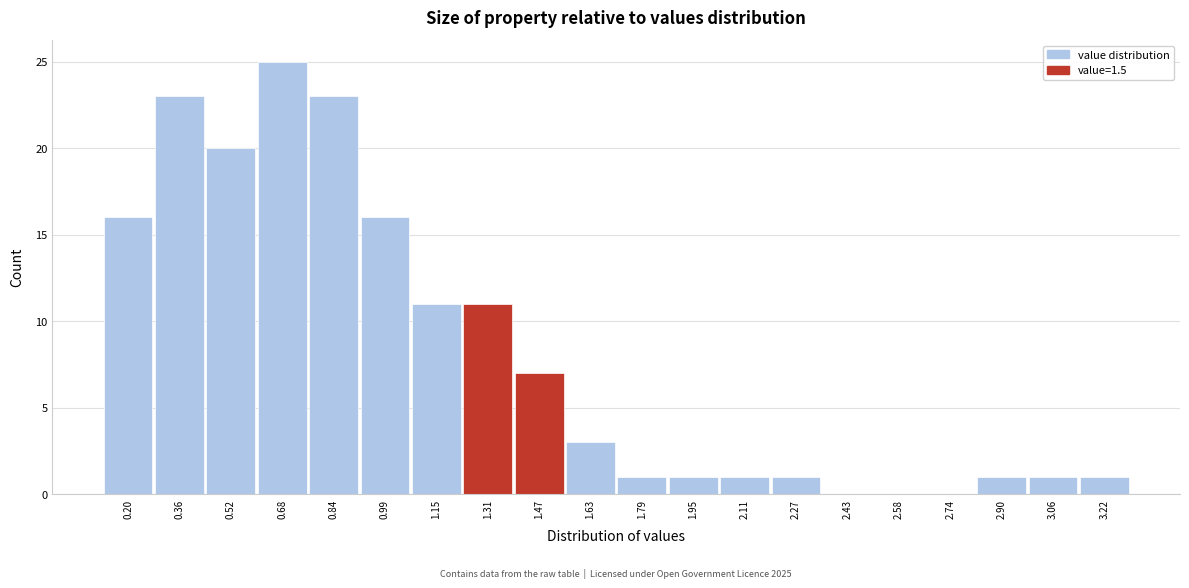

Reading left to right, extract all data points from this chart.

0.20=16	0.36=23	0.52=20	0.68=25	0.84=23	0.99=16	1.15=11	1.31=11	1.47=7	1.63=3	1.79=1	1.95=1	2.11=1	2.27=1	2.43=0	2.58=0	2.74=0	2.90=1	3.06=1	3.22=1